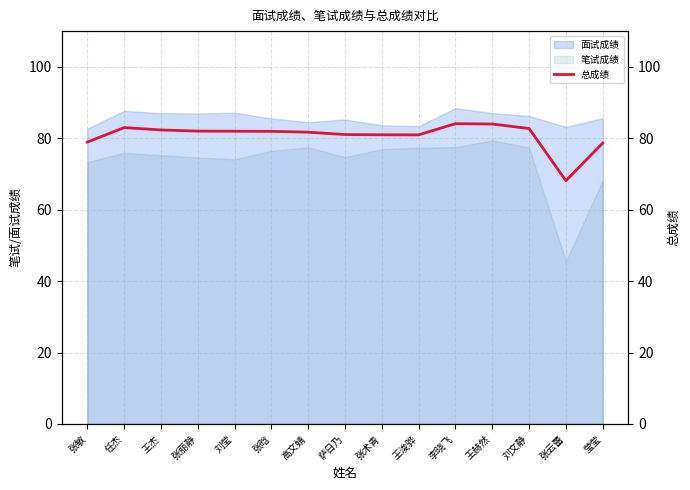

How many lines are shown in the chart?

1